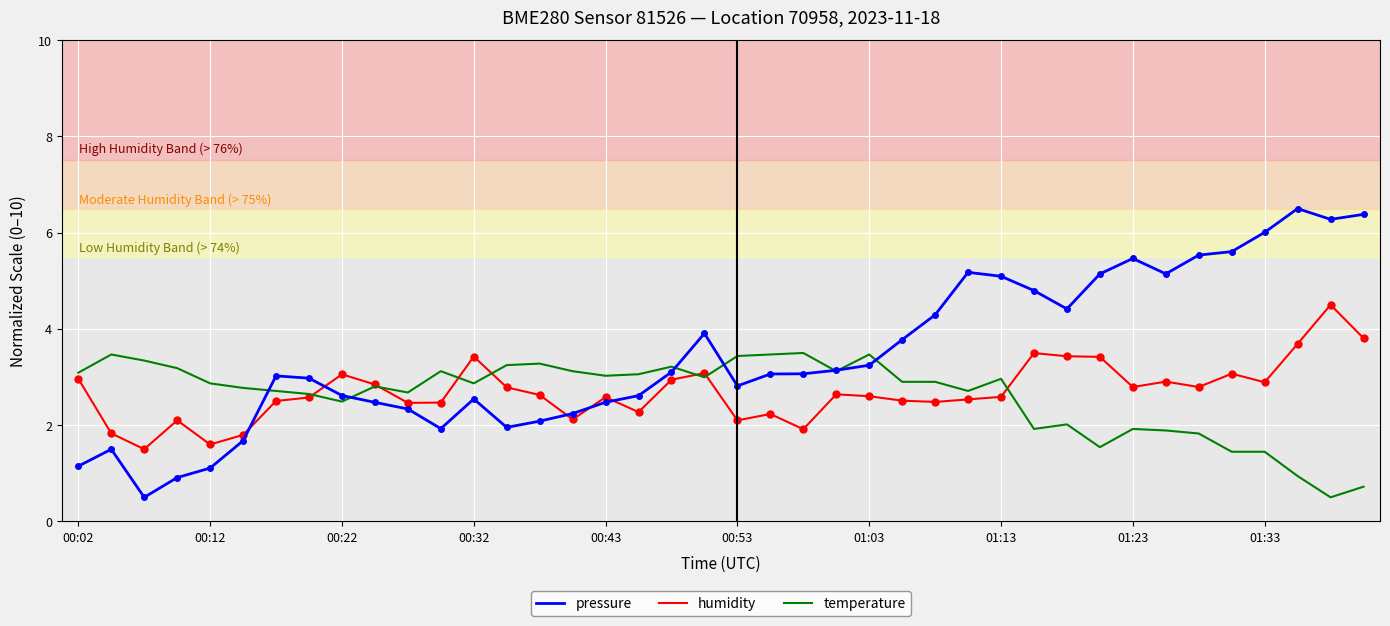

What is the lowest value of the humidity series?

1.5